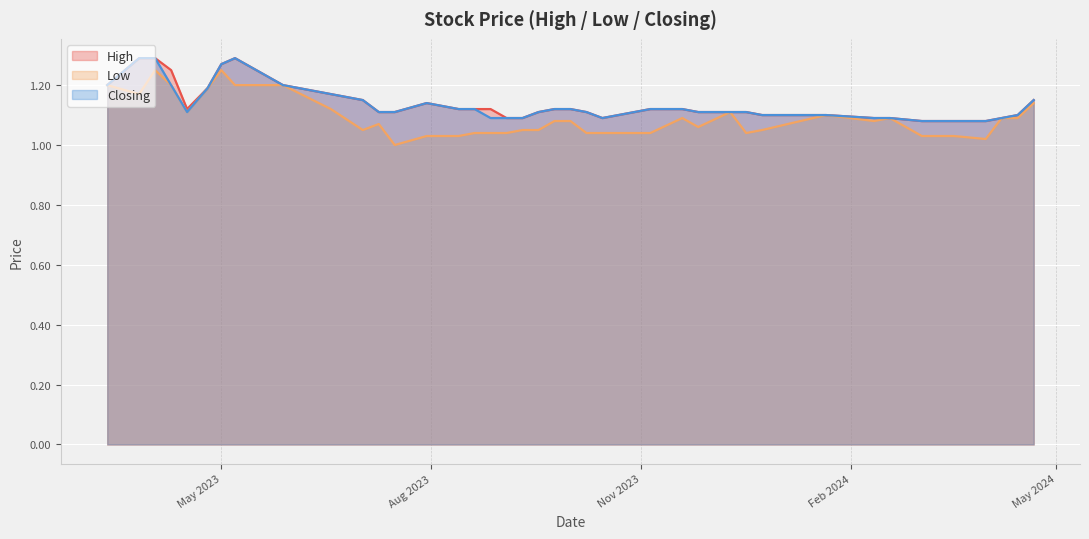

What position from the left is 24/12/2023?

10